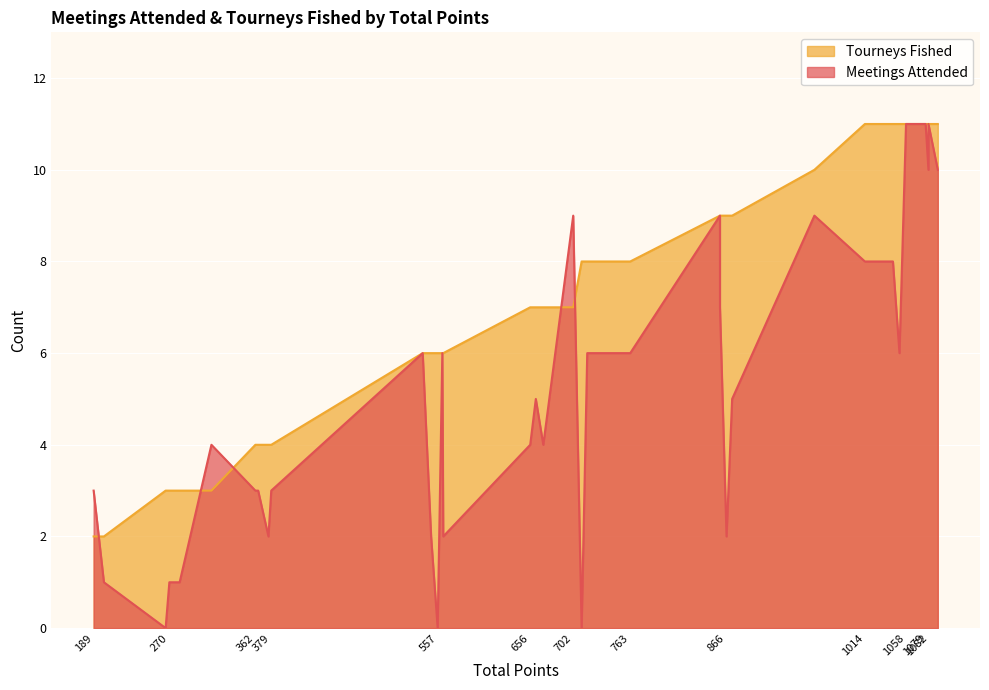

How many Tourneys Fished values are between 4 and 11?

33